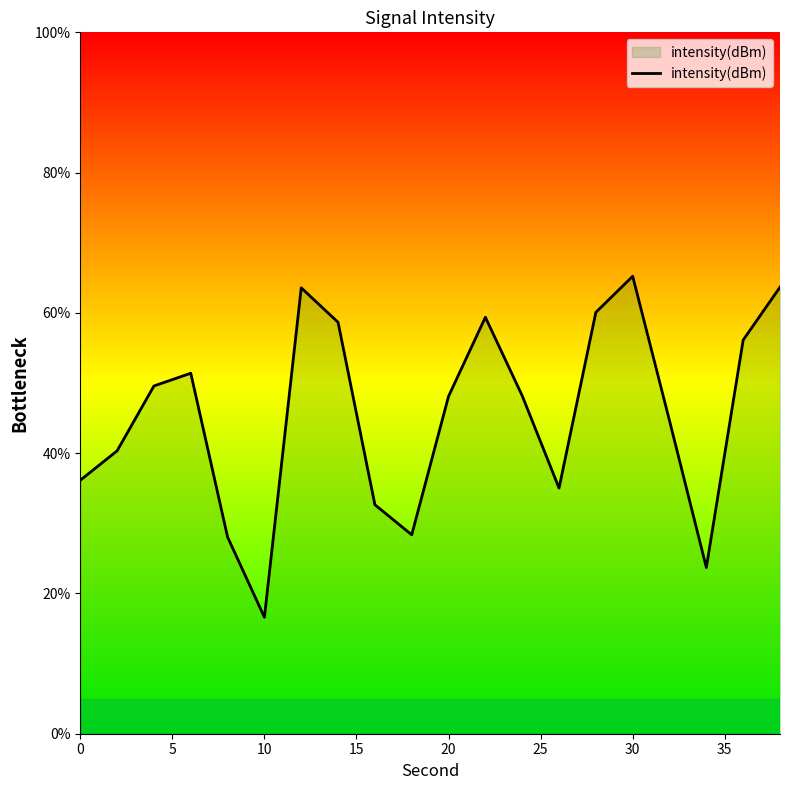

What is the minimum value shown in the chart?

16.6